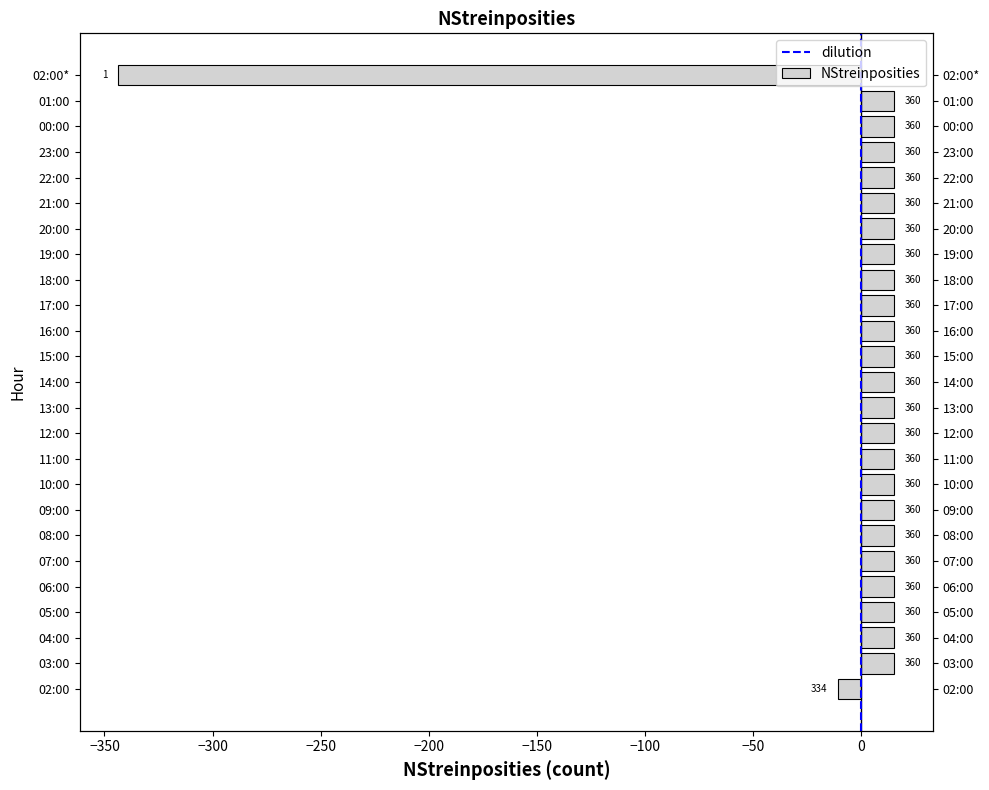

What is the sum of the values at 04:00 and 17:00?

30.8